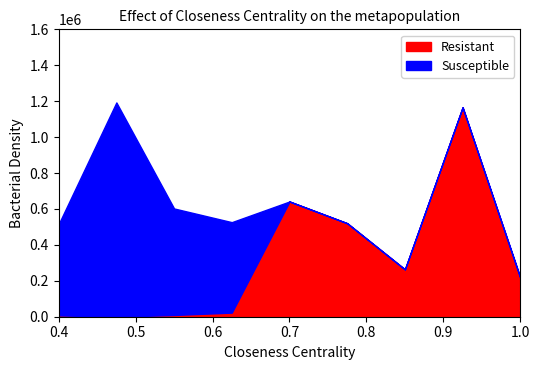

True or false: Resistant and Susceptible intersect in this chart.

False